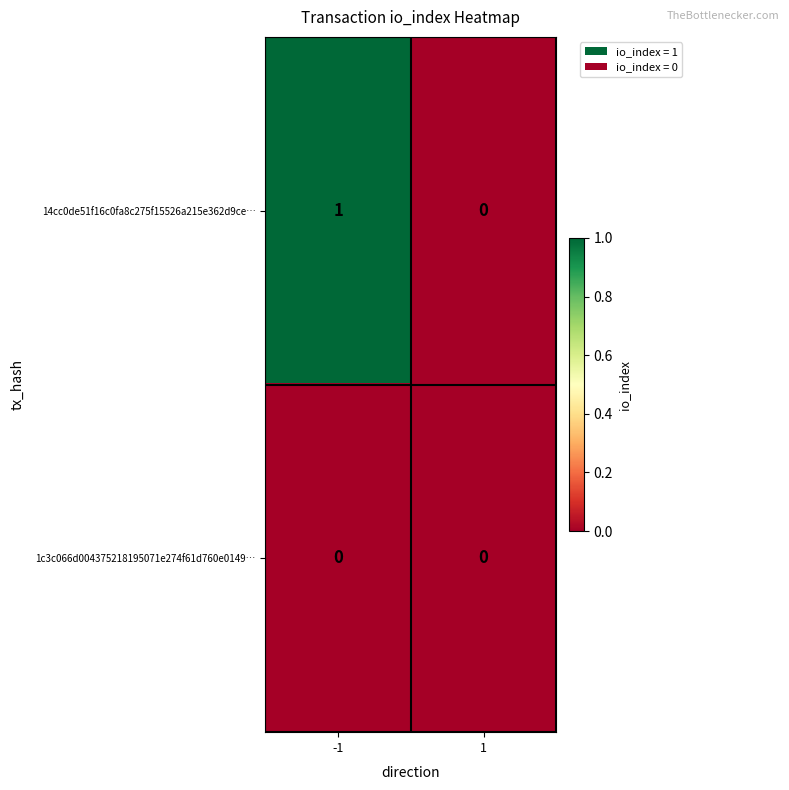

What is the total value across all series at -1?

1